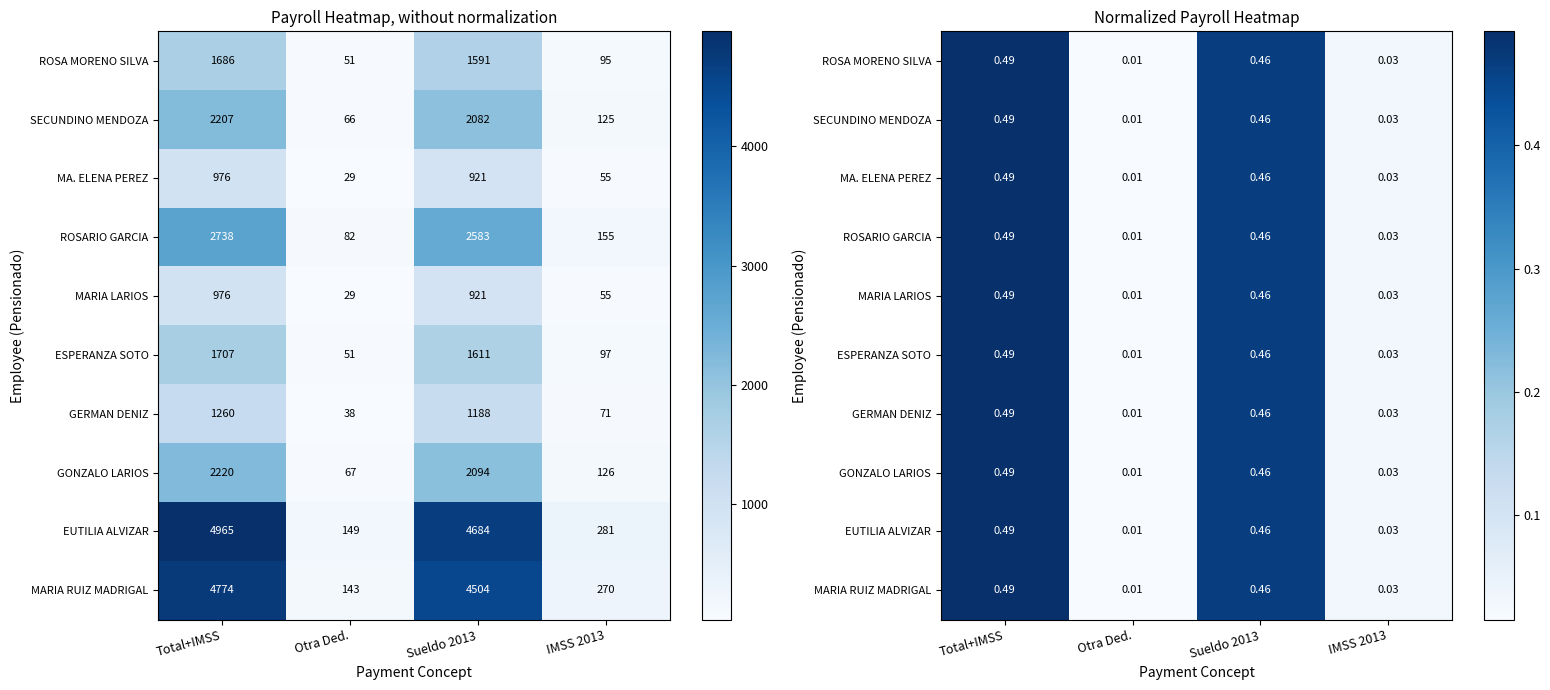

Is it true that ROSARIO GARCIA equals 0.5 at Total+IMSS?

True